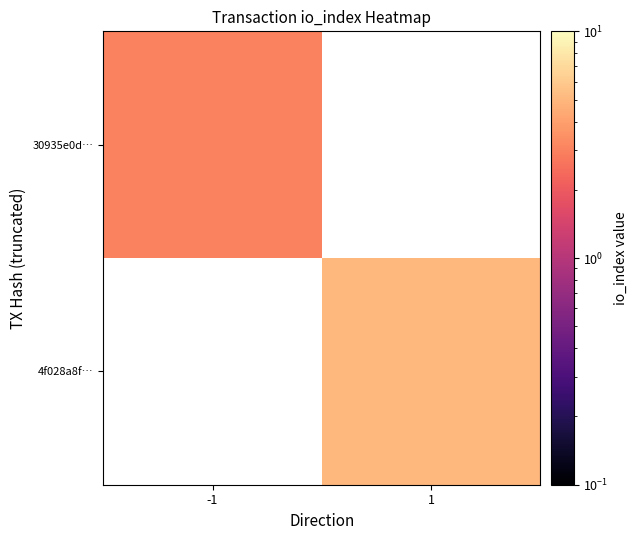

What is the greatest value displayed?

5.0